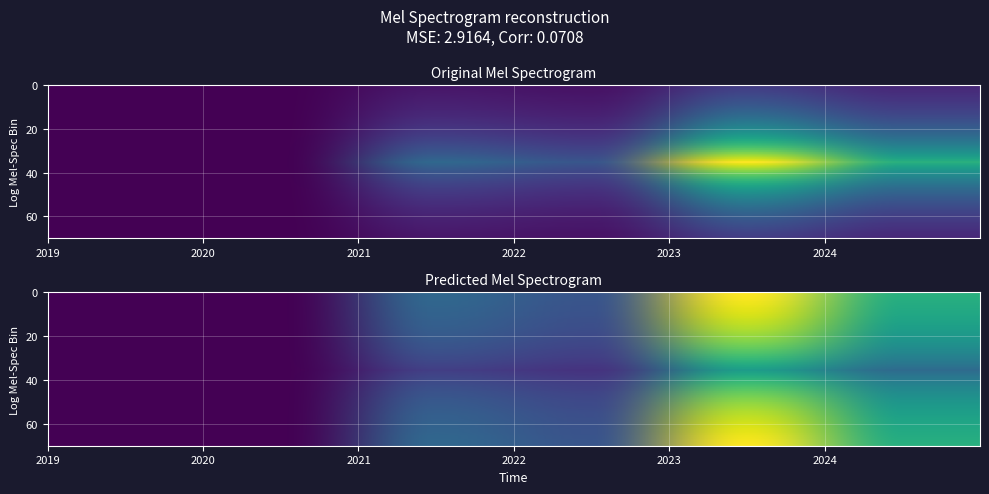

Is it true that the value at 2019 is 2.6?

False